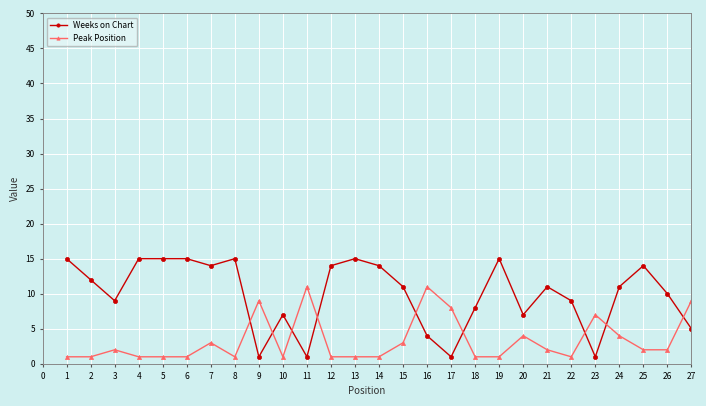

Between which two adjacent categories do Weeks on Chart and Peak Position first intersect?

8 and 9